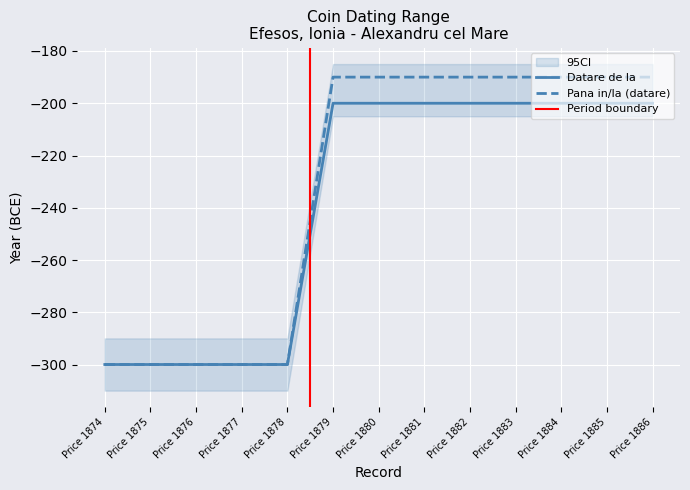

What is the difference between the second highest and second lowest values in the Pana in/la (datare) series?

110